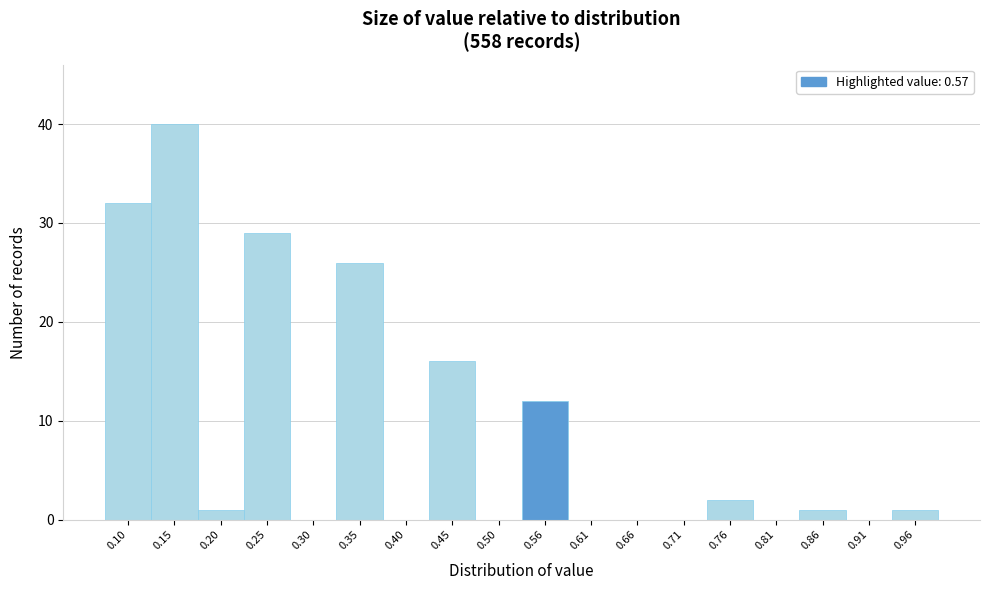

Reading right to left, what are all the values shown in this chart?

0.96=1	0.91=0	0.86=1	0.81=0	0.76=2	0.71=0	0.66=0	0.61=0	0.56=12	0.50=0	0.45=16	0.40=0	0.35=26	0.30=0	0.25=29	0.20=1	0.15=40	0.10=32